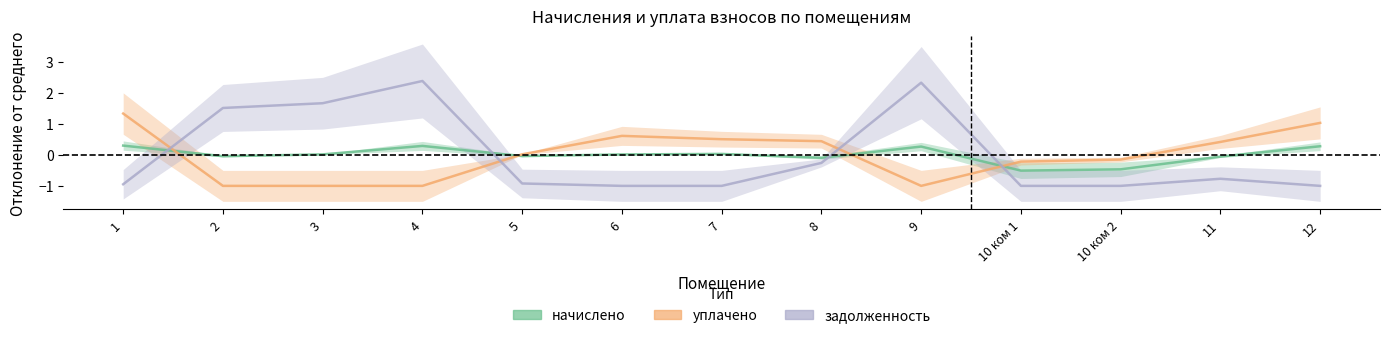

Rank the series by their maximum value, from highest to lowest.

задолженность, уплачено, начислено